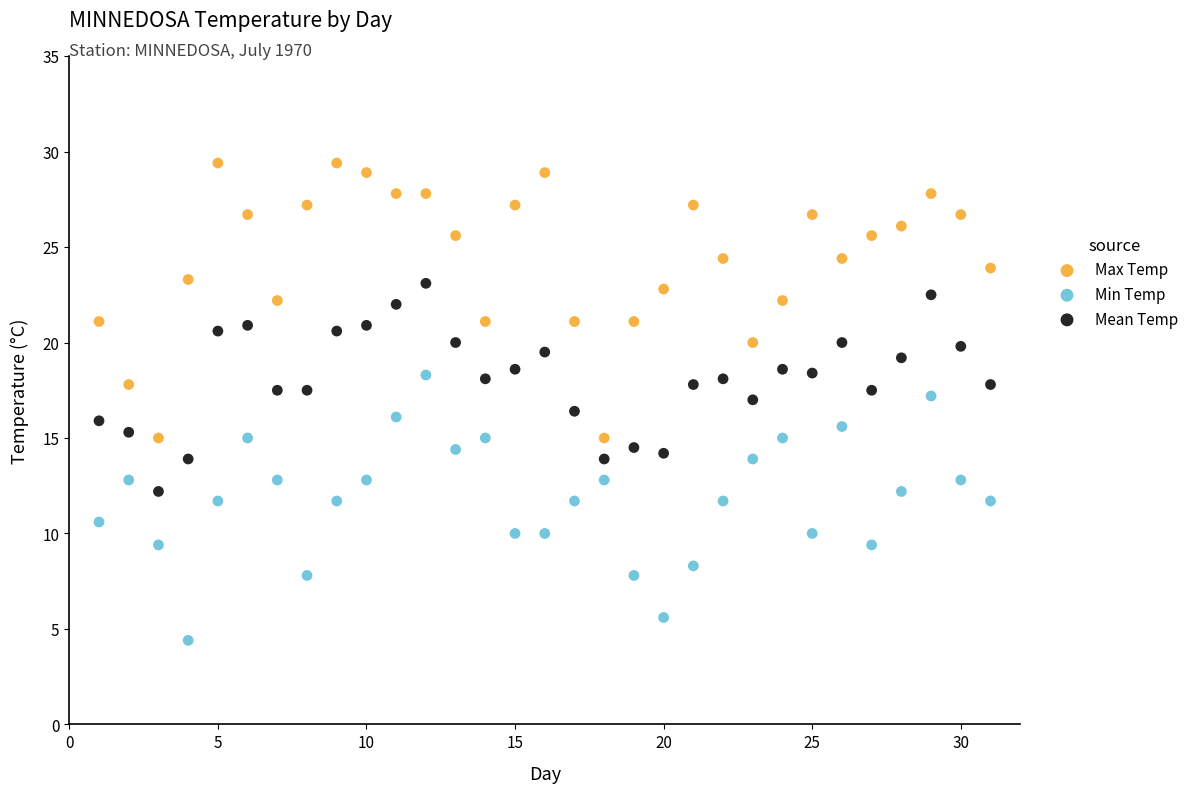

What are all the series names shown in the legend?

Max Temp, Min Temp, Mean Temp